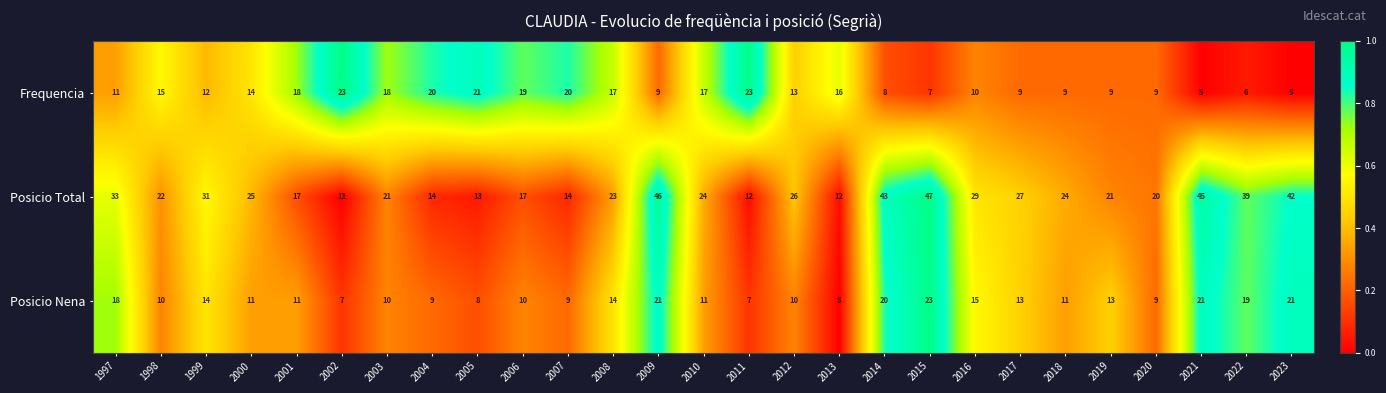

At which category is the sum across all series the highest?

2015